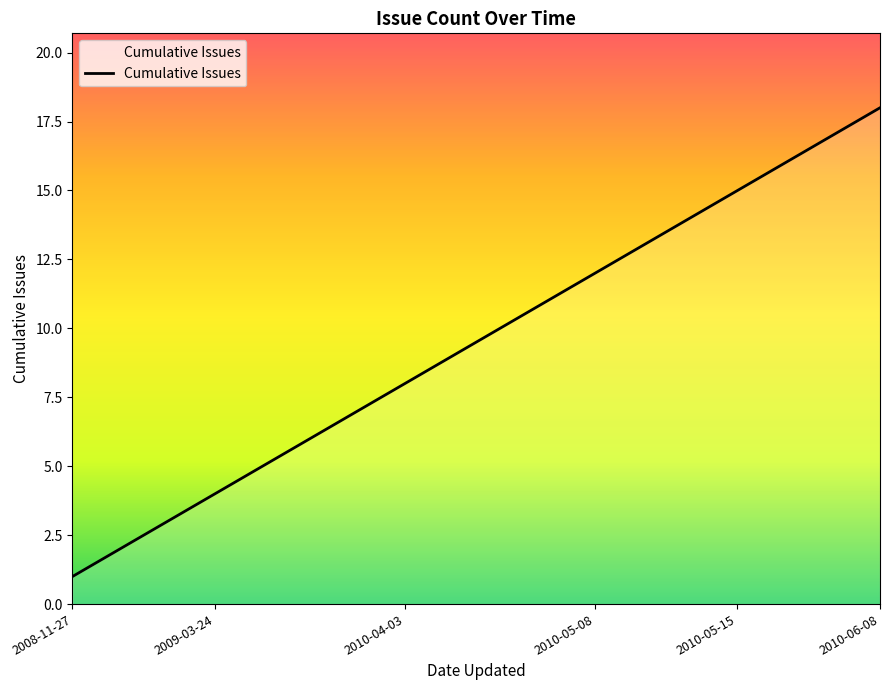

What is the maximum value shown in the chart?

18